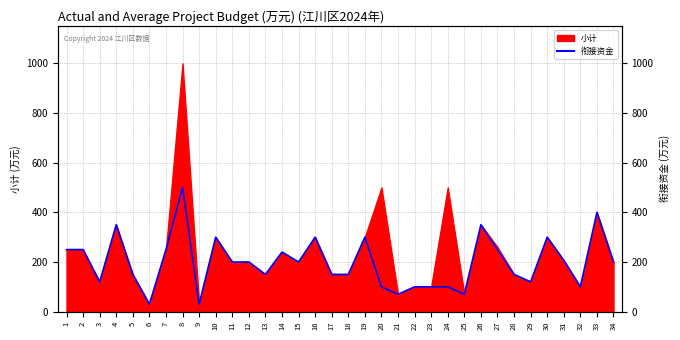

What is the sum of the values at 14 and 15?

440.0